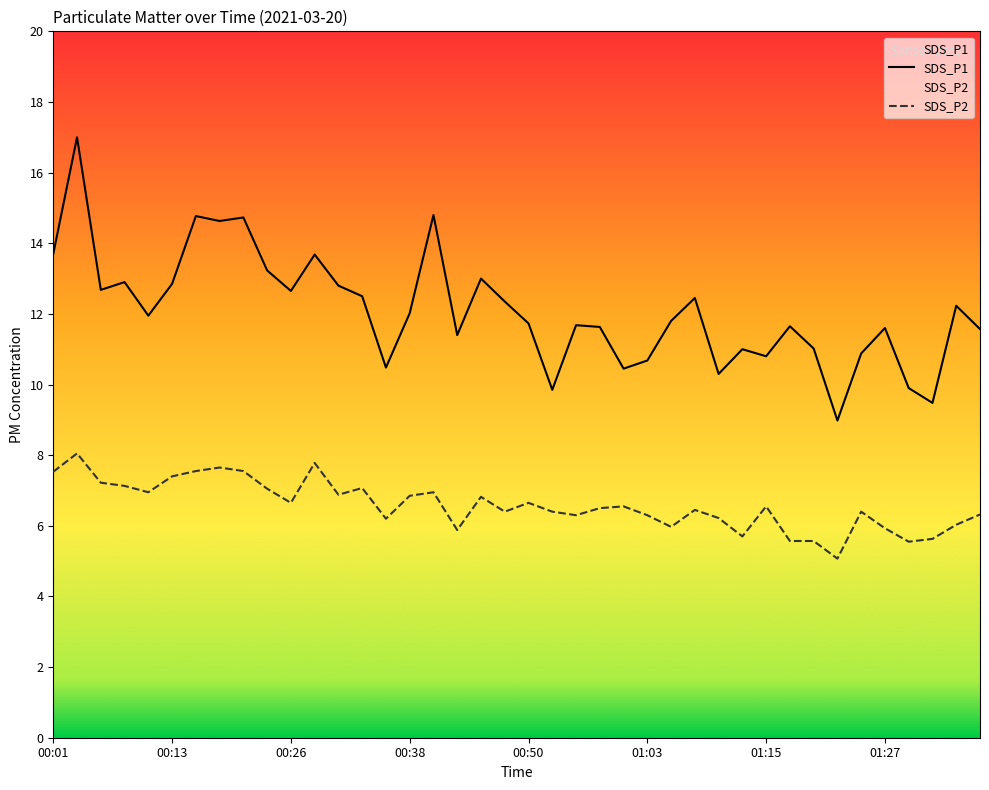

True or false: SDS_P1 and SDS_P2 intersect in this chart.

False